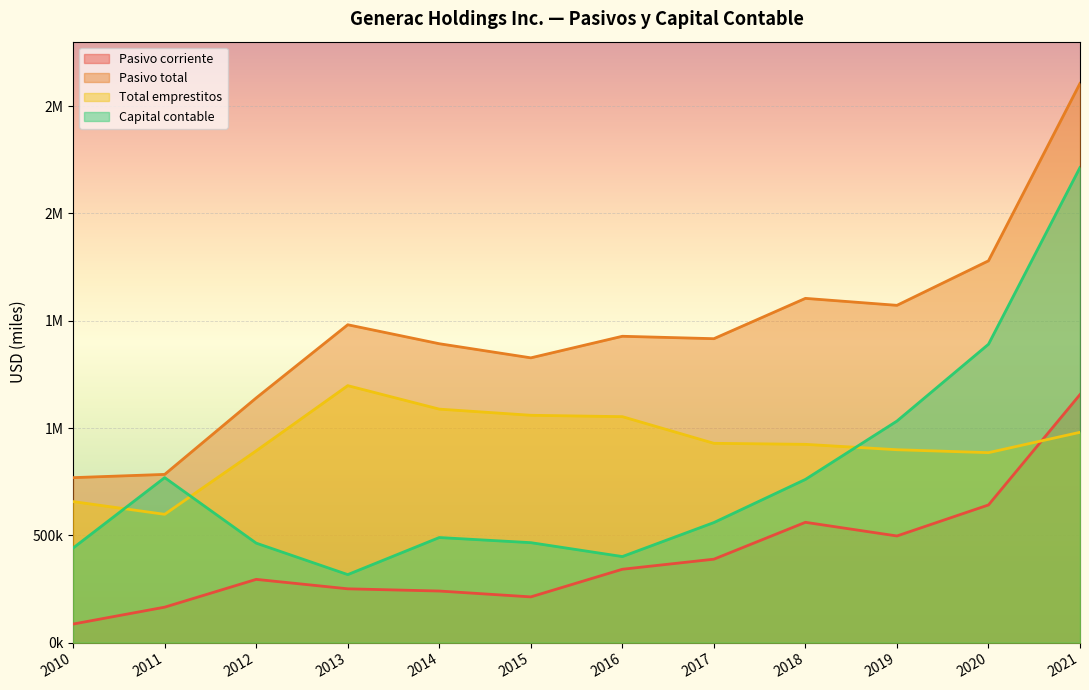

The value of Total emprestitos at 2011 is 597874. True or false?

True